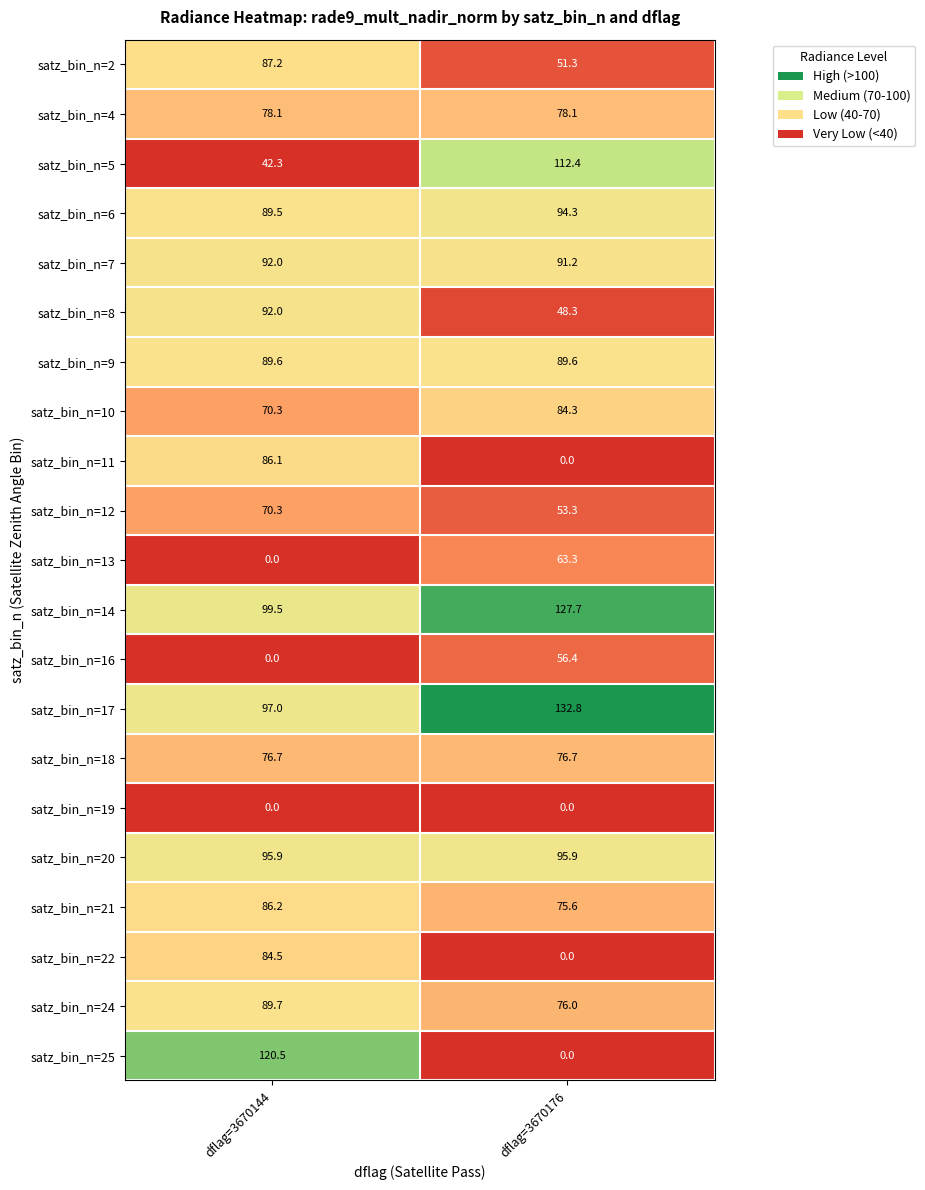

Which series changed the most between dflag=3670144 and dflag=3670176?

satz_bin_n=25